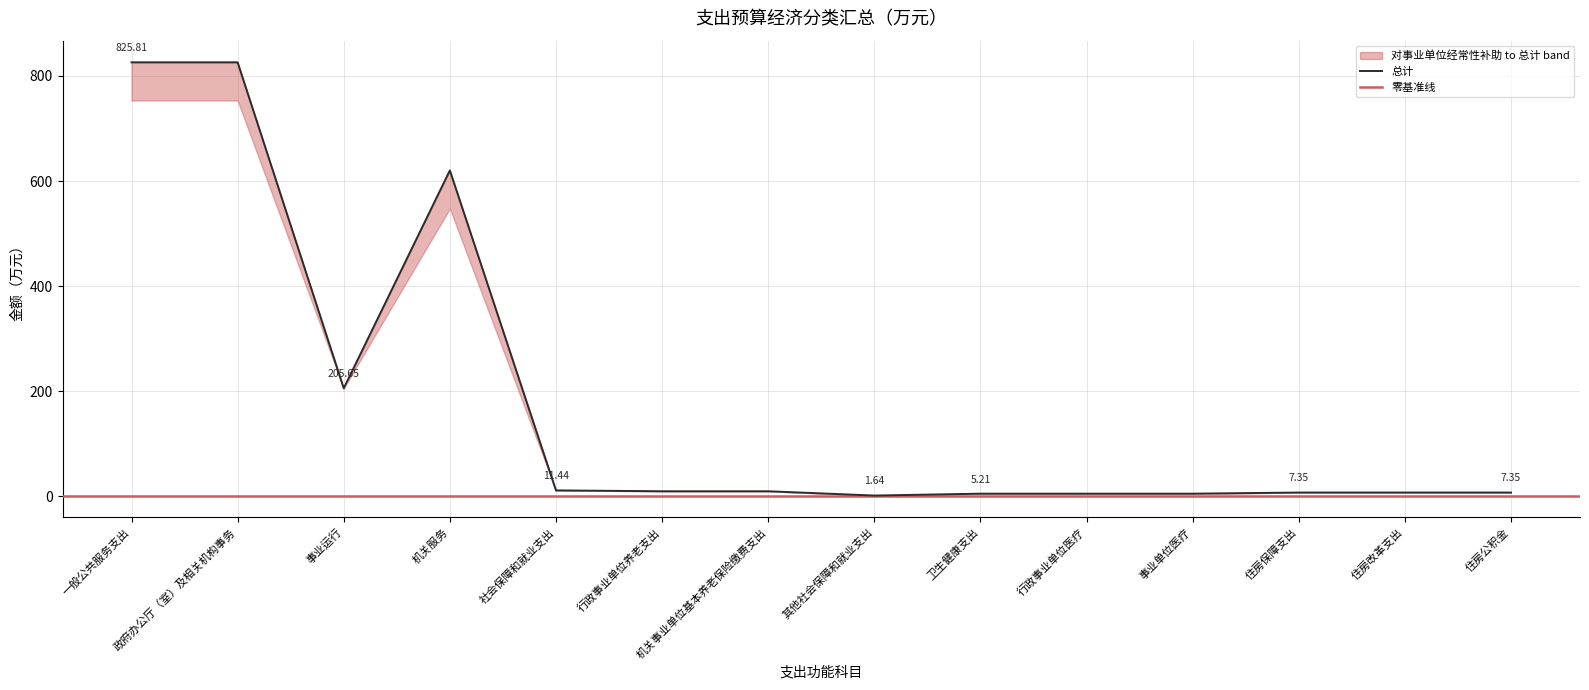

Does the chart display data point markers on the line(s)?

No